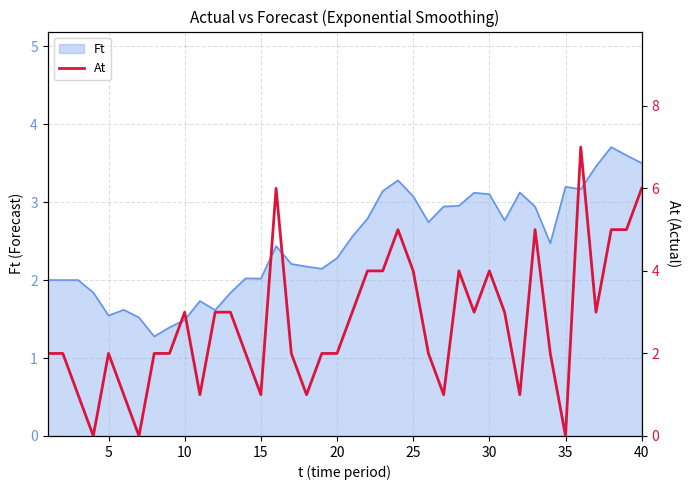

Reading left to right, extract all data points from this chart.

2	2	1	0	2	1	0	2	2	3	1	3	3	2	1	6	2	1	2	2	3	4	4	5	4	2	1	4	3	4	3	1	5	2	0	7	3	5	5	6